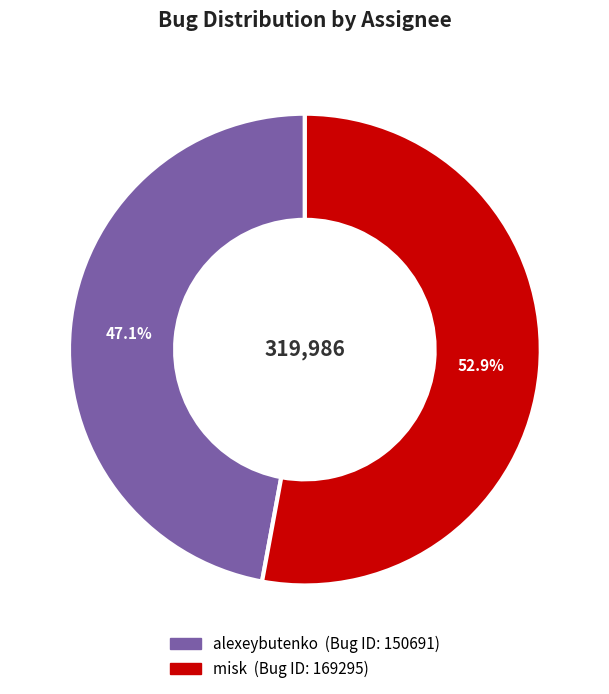

Is there any slice that represents more than half of the pie?

Yes